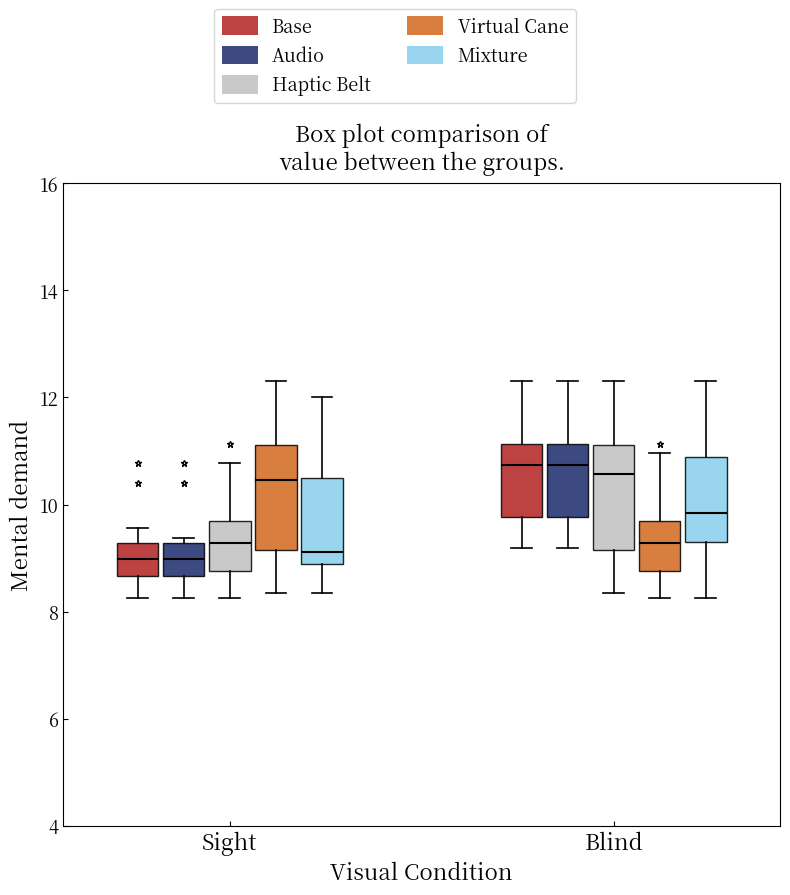

Where does the median line of the box for Blind (Virtual Cane) sit on the y-axis? The values are not printed on the chart, so give them approximately, as read against the axis.

9.2